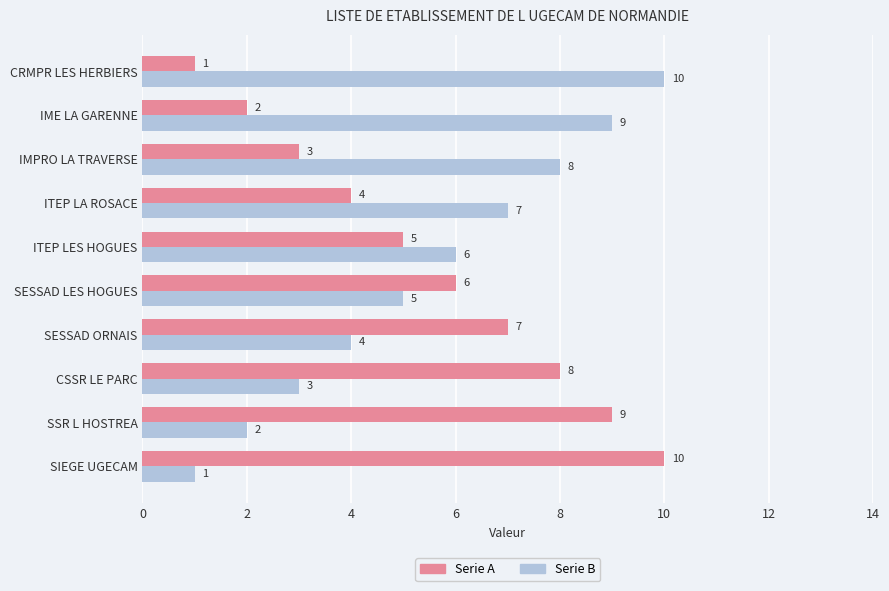

Count the Serie B values in the range 3 to 8.

6